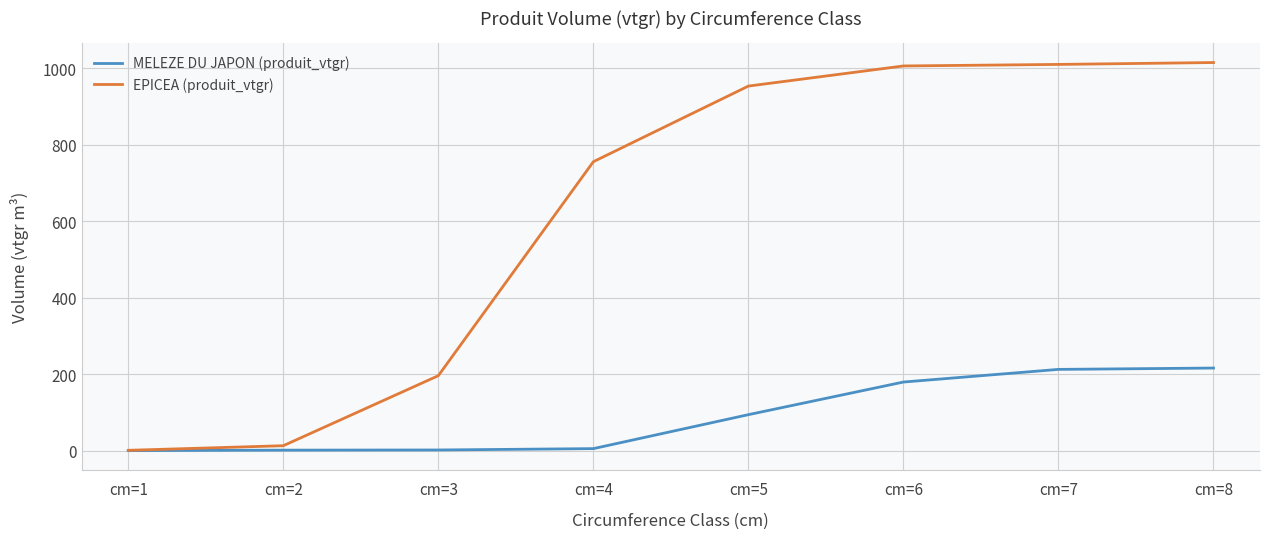

At which label does EPICEA (produit_vtgr) reach its minimum?

cm=1